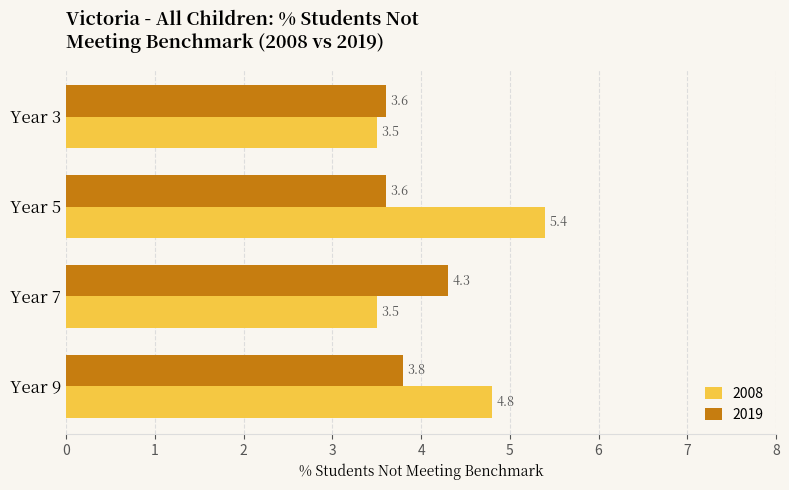

What is the lowest value of the 2008 series?

3.5